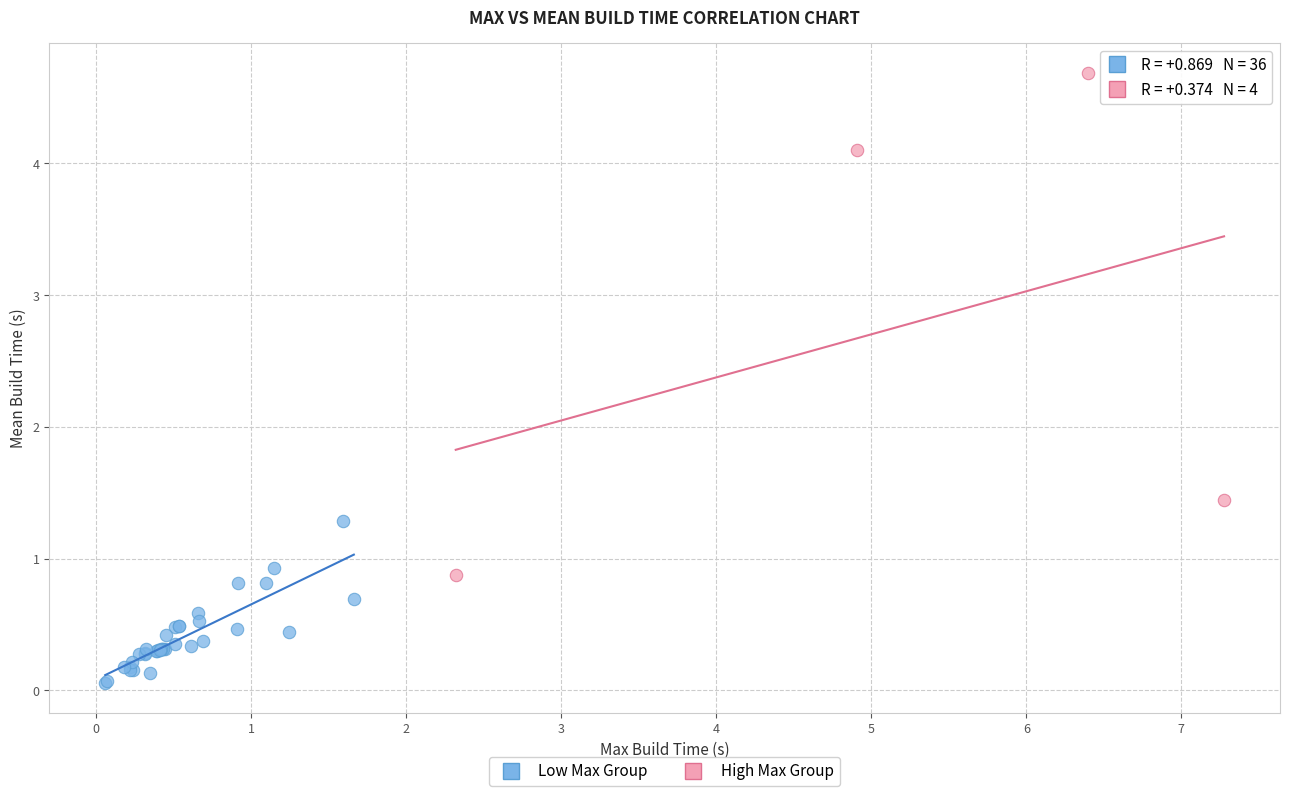

Which series has the largest Y range (max minus min)?

High Max Group